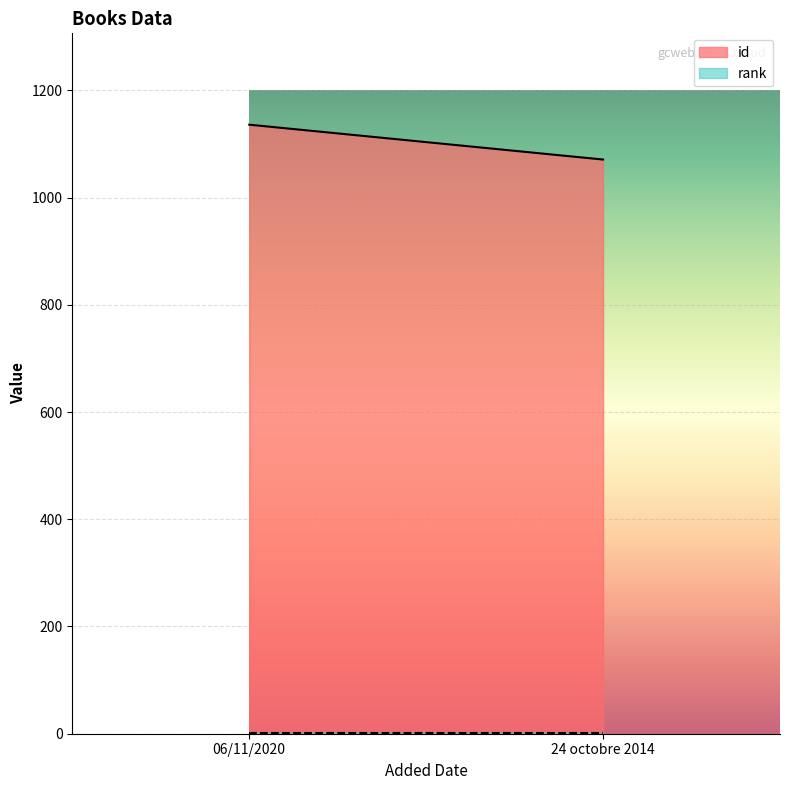

What is the value of the rank point at the 1st from the left?

1